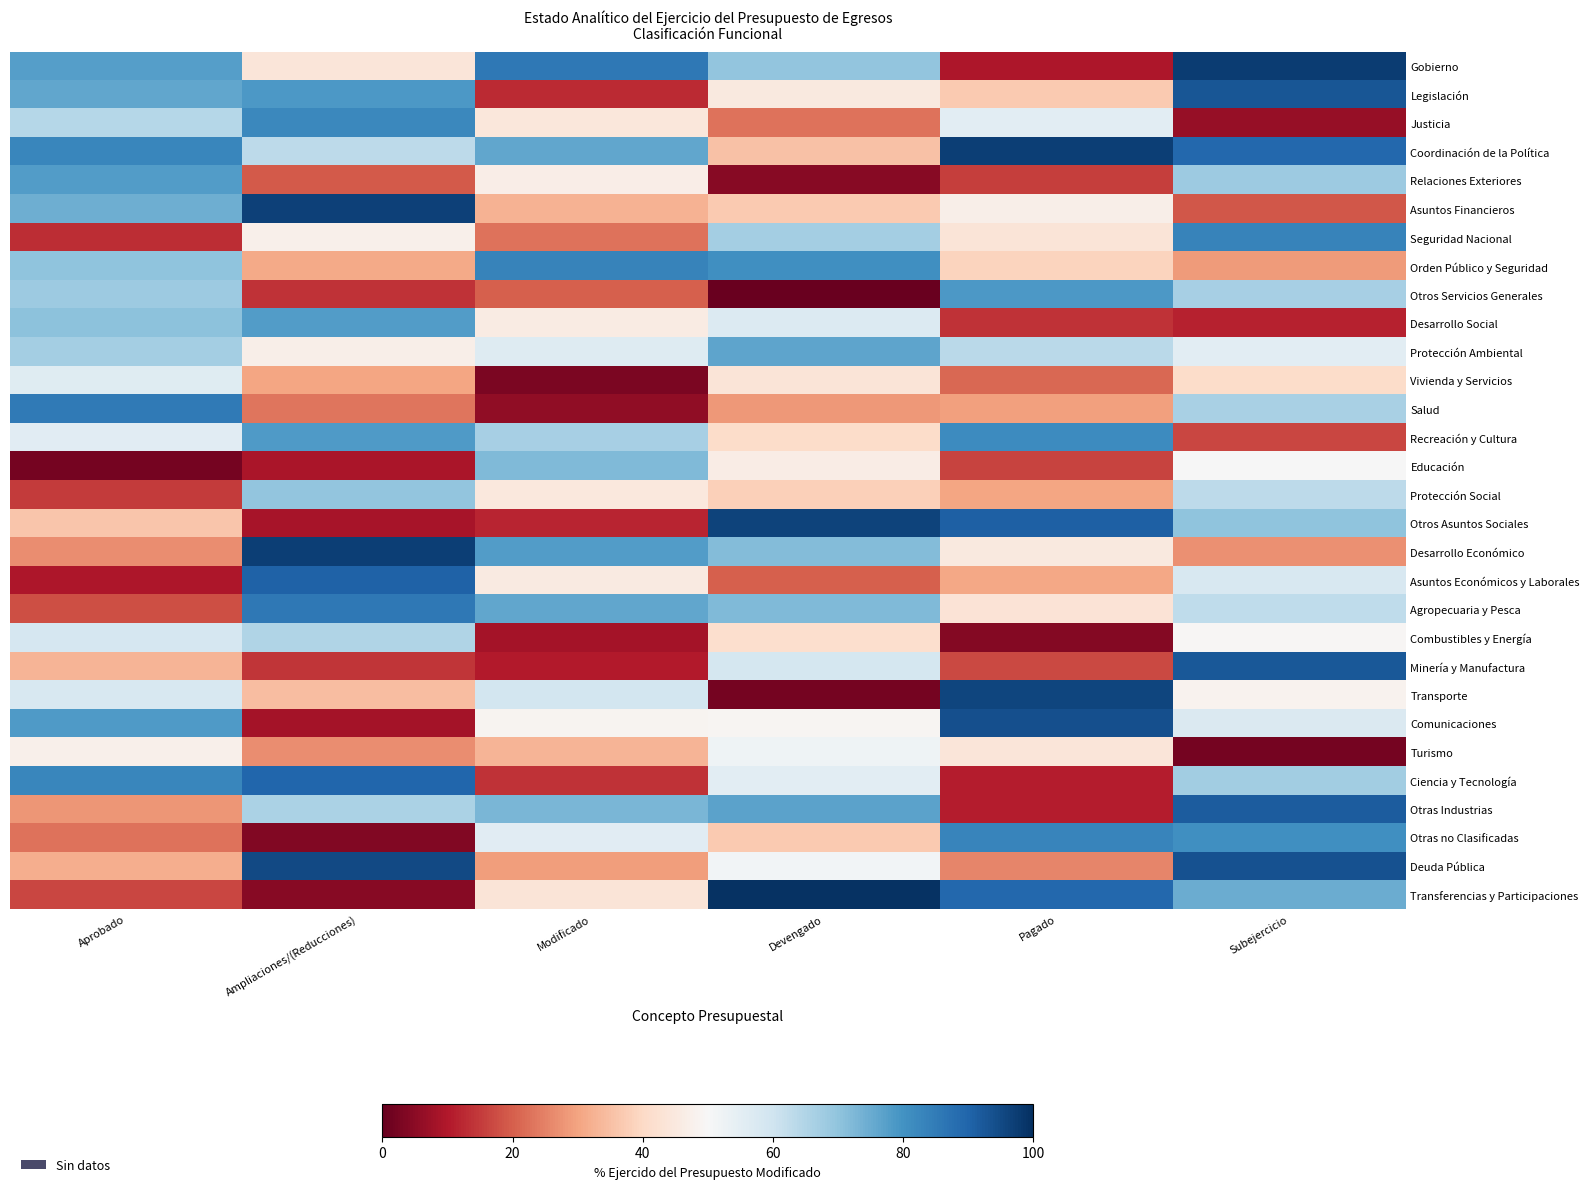

What is the difference between the highest and lowest values at Ampliaciones/(Reducciones)?

93.2